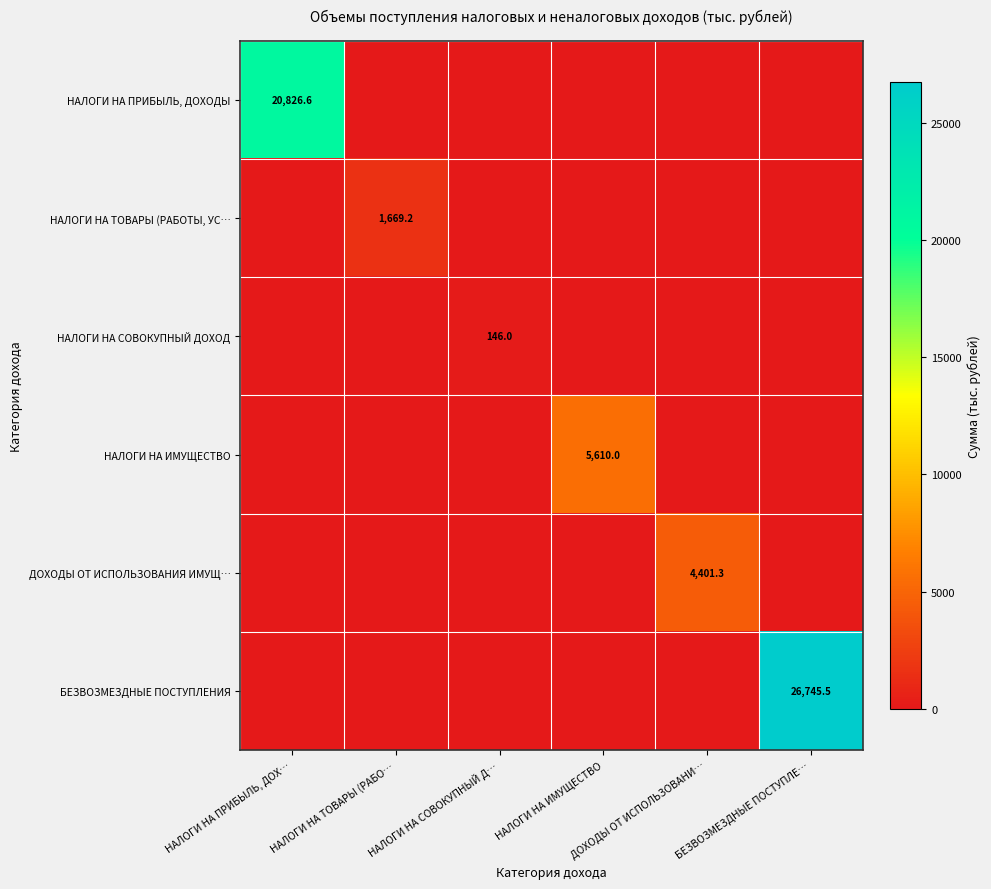

Between НАЛОГИ НА ТОВАРЫ (РАБО… and БЕЗВОЗМЕЗДНЫЕ ПОСТУПЛЕ…, which series saw the biggest shift?

БЕЗВОЗМЕЗДНЫЕ ПОСТУПЛЕНИЯ